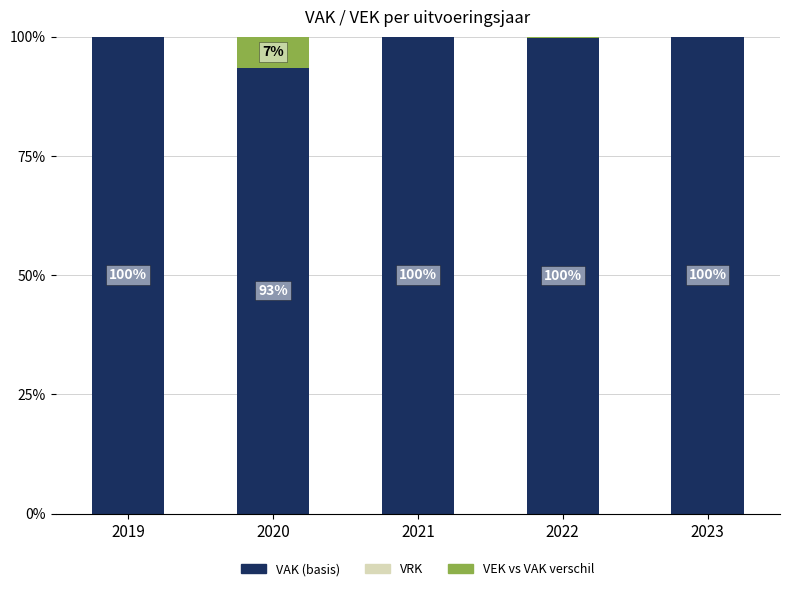

What is the total value across all series at 2019?

100.0